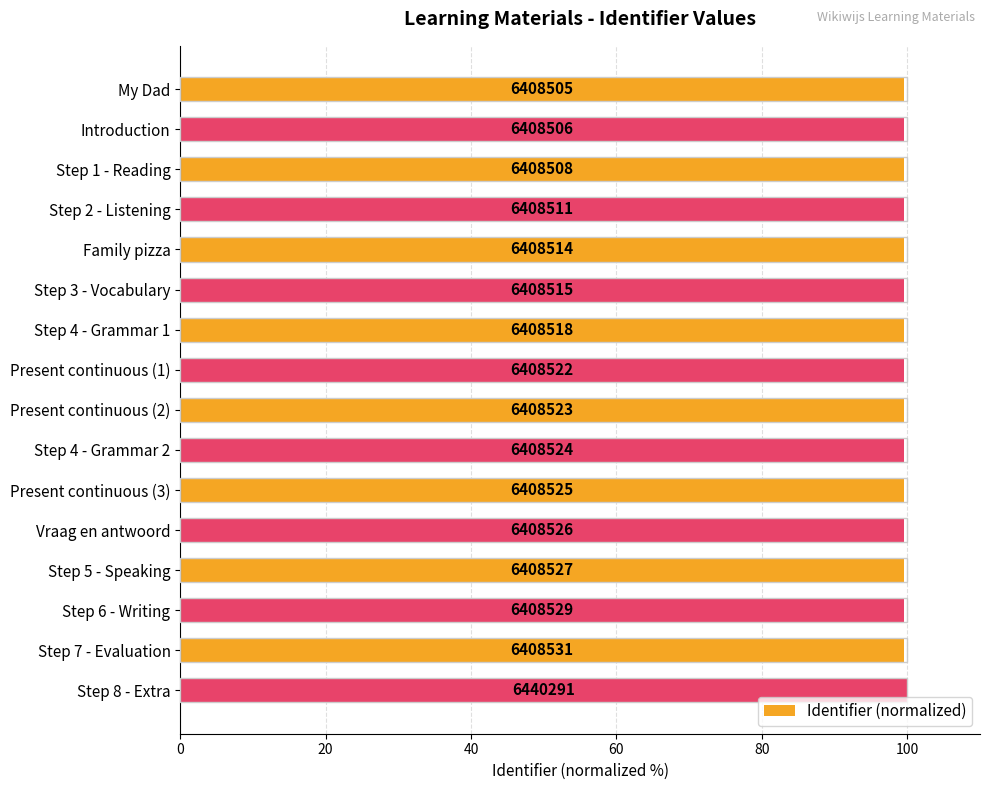

How many bars are there in total?

16